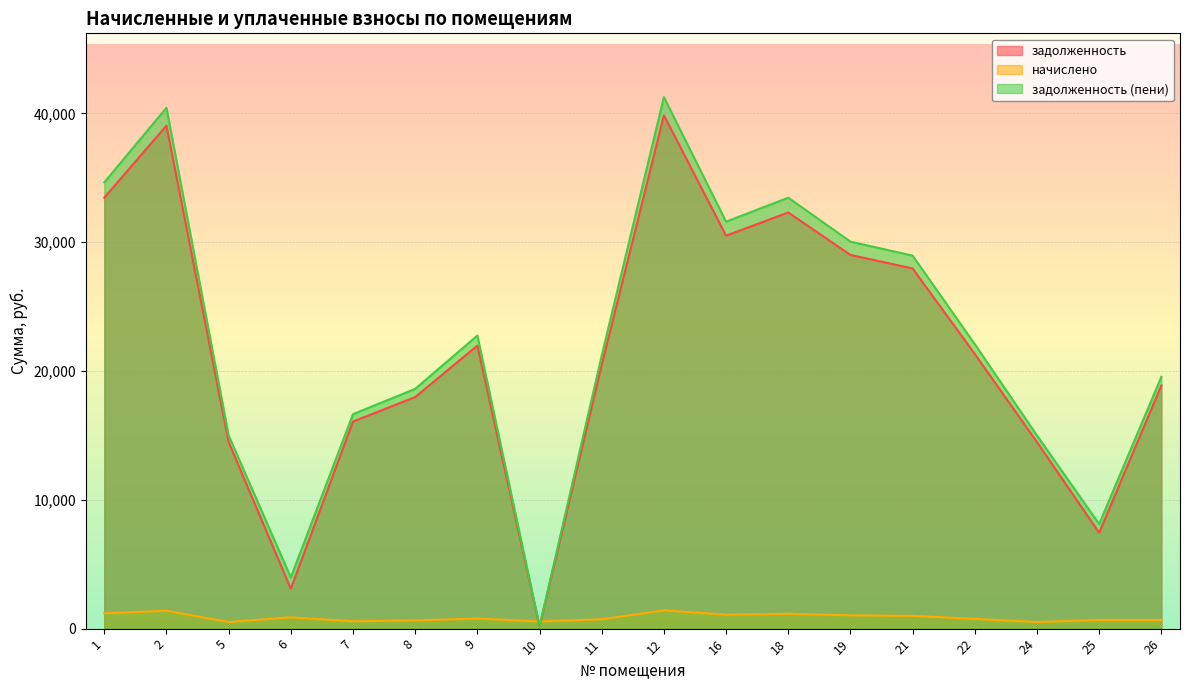

In начислено, how many points are higher than both neighbors (excluding endpoints)?

6